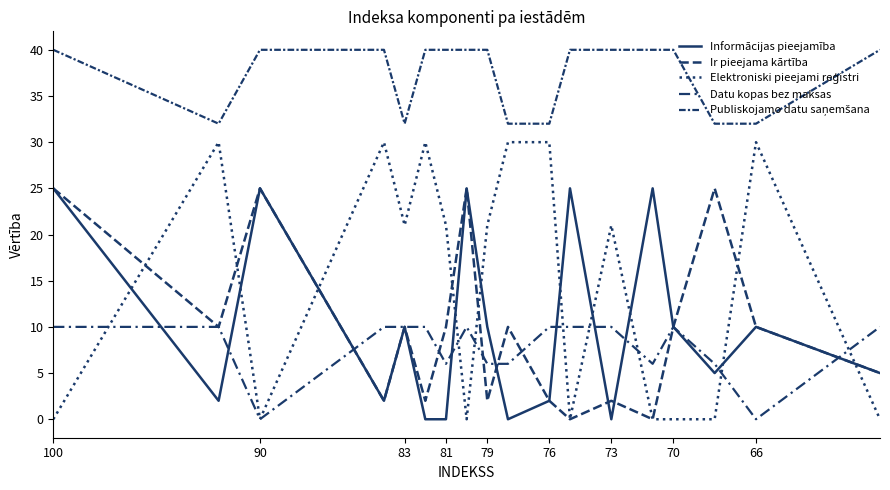

Reading right to left, list all the values displayed in this chart.

Informācijas pieejamība: 5	10	5	10	25	0	25	2	0	10	25	0	0	10	2	25	2	25
Ir pieejama kārtība: 5	10	25	10	0	2	0	2	10	2	25	10	2	10	2	25	10	25
Elektroniski pieejami reģistri: 0	30	0	0	0	21	0	30	30	21	0	21	30	21	30	0	30	0
Datu kopas bez maksas: 10	0	6	10	6	10	10	10	6	6	10	6	10	10	10	0	10	10
Publiskojamo datu saņemšana: 40	32	32	40	40	40	40	32	32	40	40	40	40	32	40	40	32	40